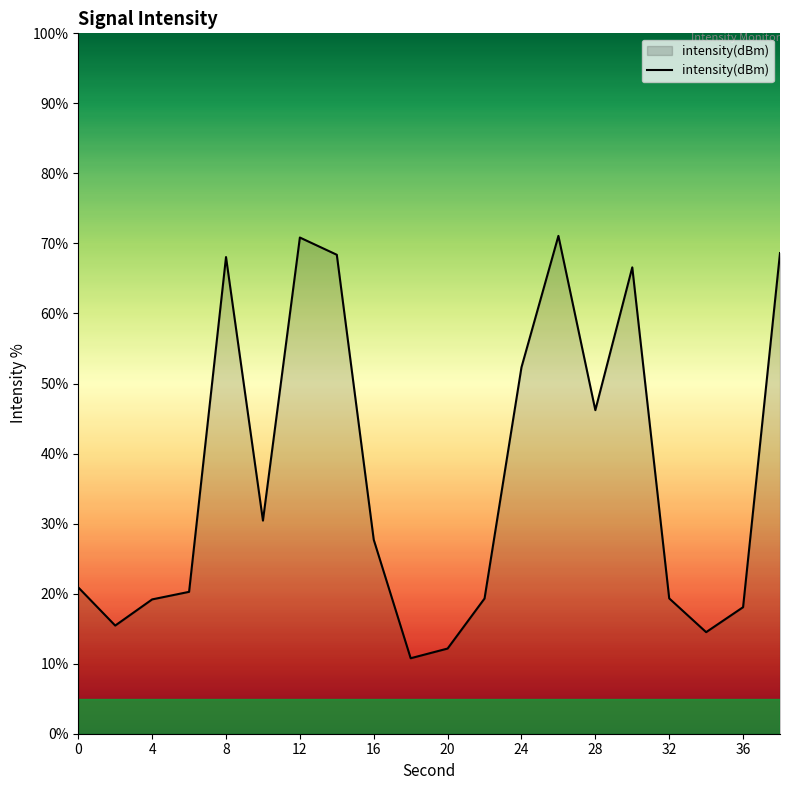

What is the greatest value displayed?

71.1